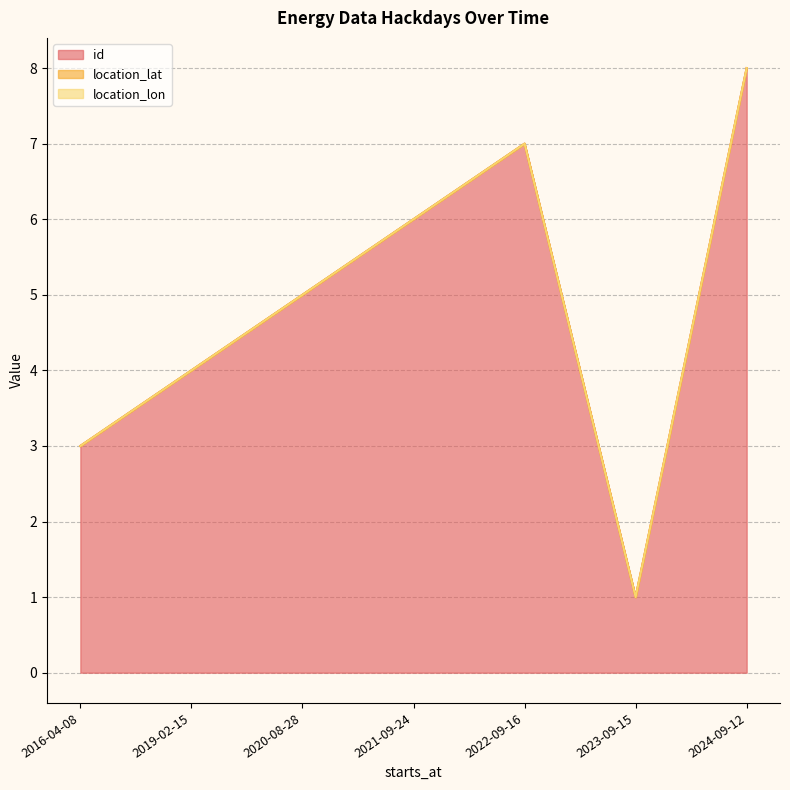

What is the value of the id point at the 3rd from the left?

5